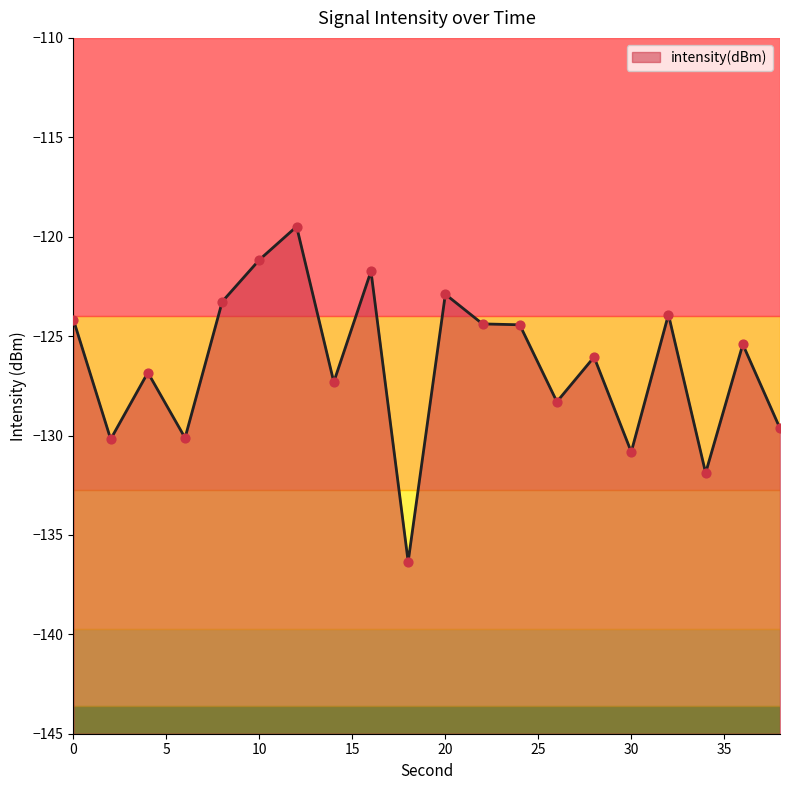

Which has a higher value, 16 or 24?

16